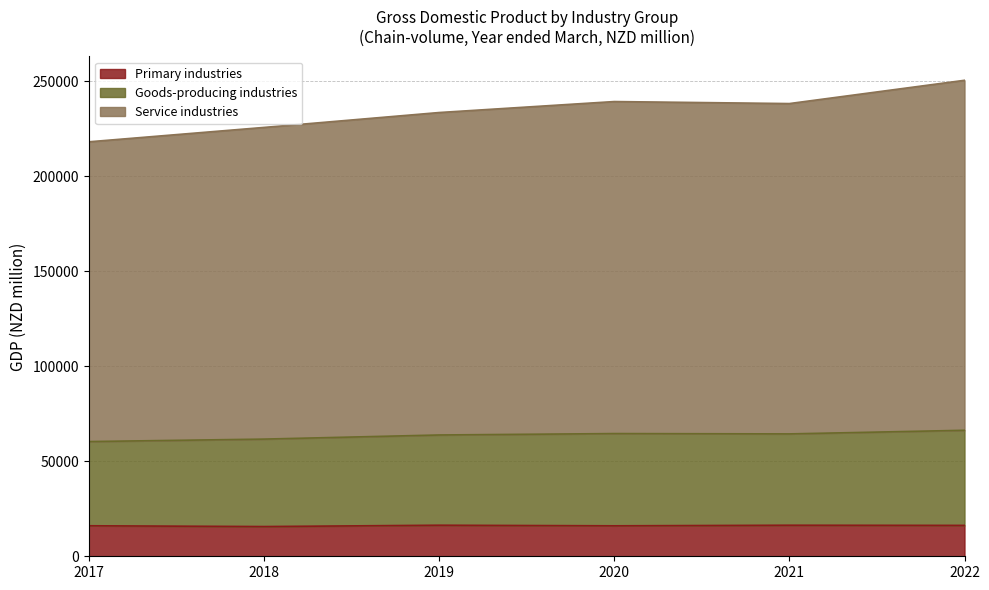

Does the chart display data point markers on the line(s)?

No